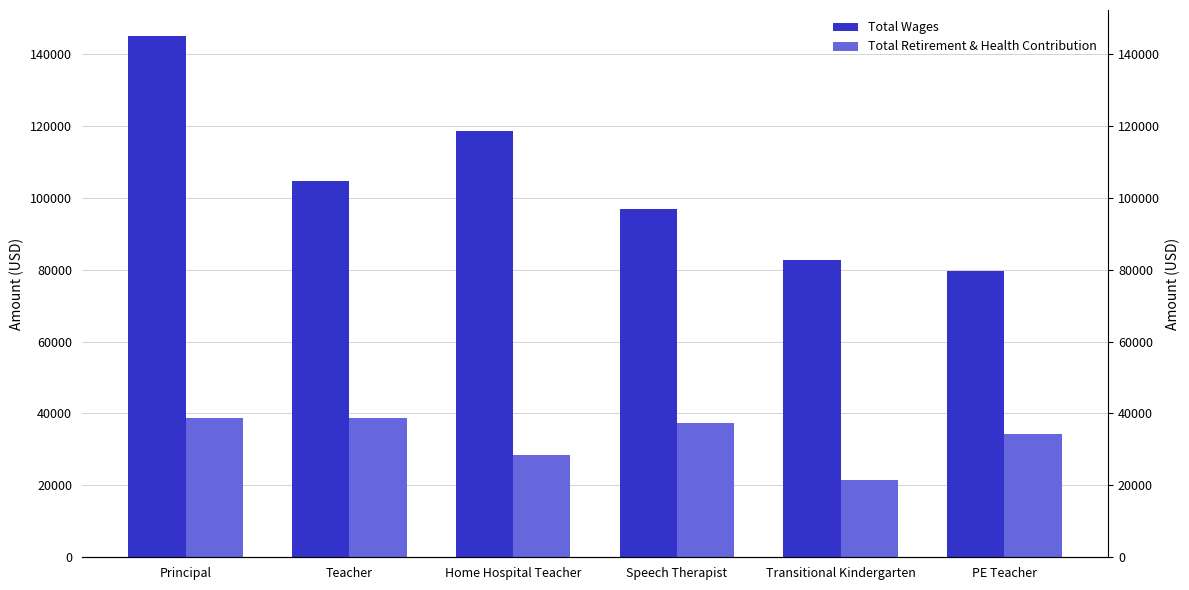

At which label is Total Retirement & Health Contribution closest to 30091?

Home Hospital Teacher